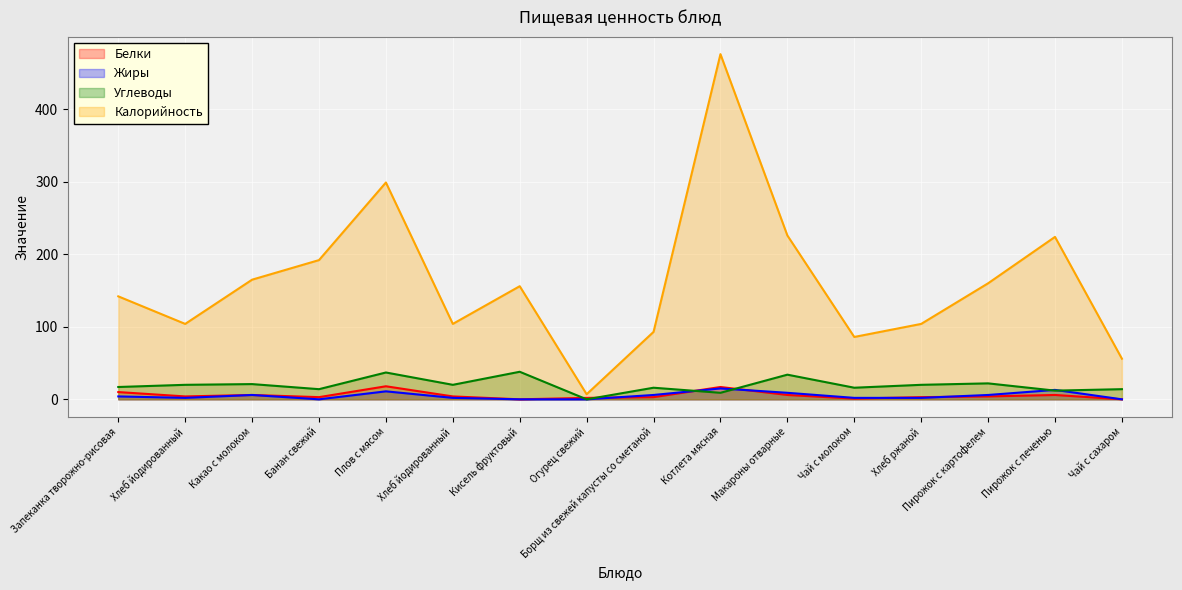

What is the sum of the Углеводы values at Хлеб ржаной and Борщ из свежей капусты со сметаной?

36